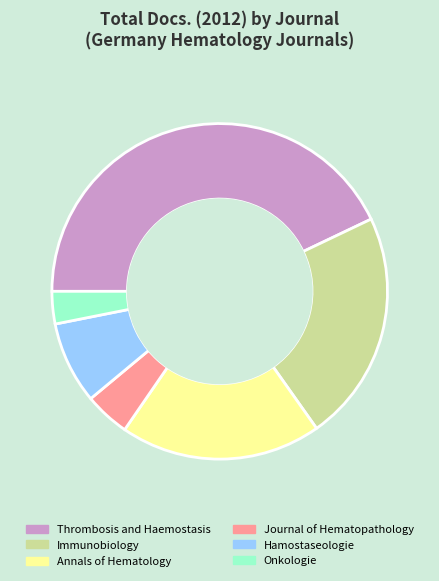

Combined, do Hamostaseologie and Journal of Hematopathology account for over 50%?

No